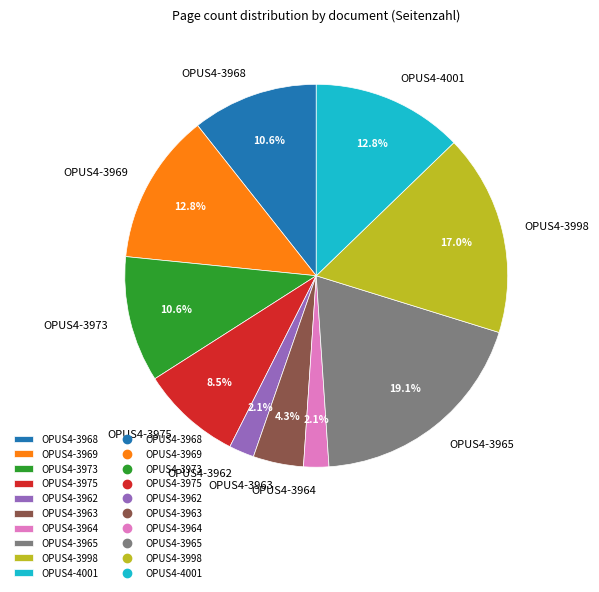

Between OPUS4-3998 and OPUS4-3962, which is larger?

OPUS4-3998